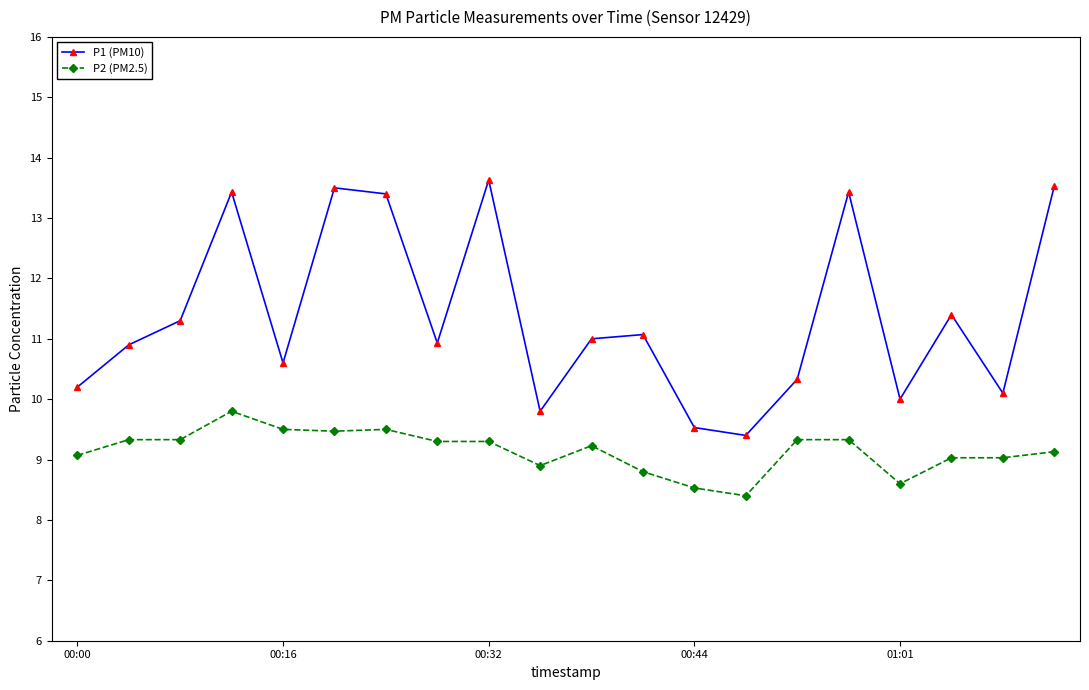

Is this an area chart (filled region under the line)?

No